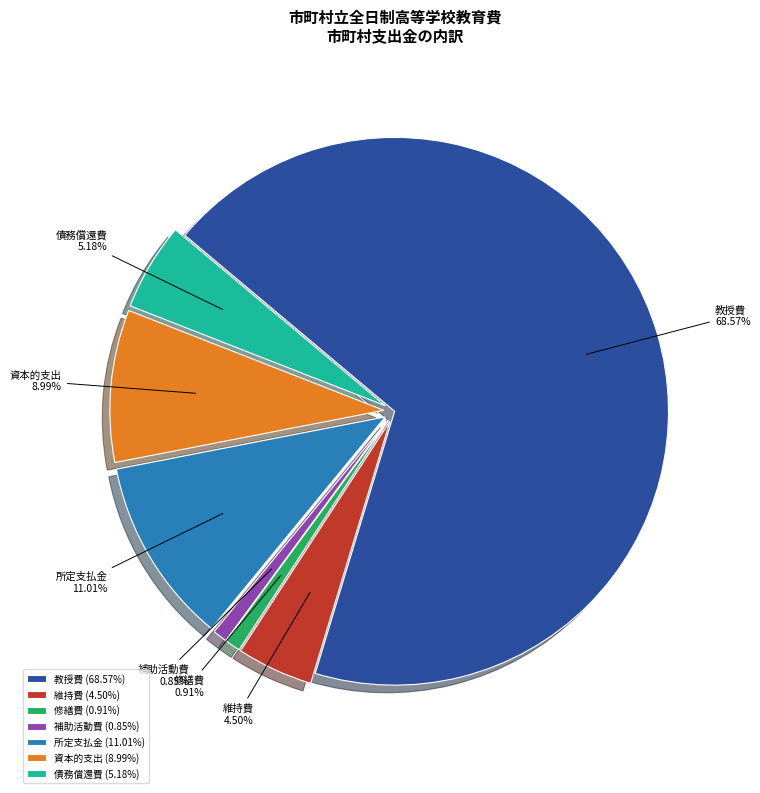

What percentage is the 所定支払金 slice, to the nearest percent?

11%